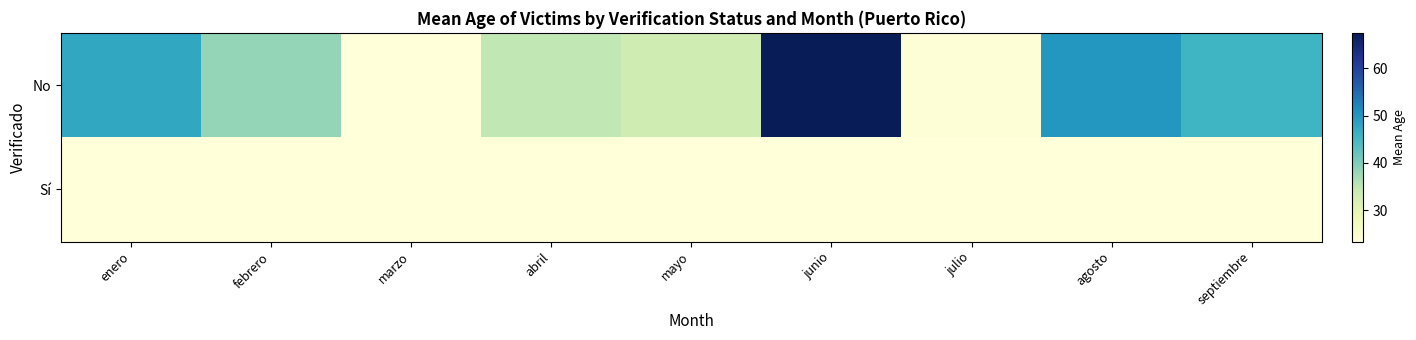

What is the maximum value shown in the chart?

67.5